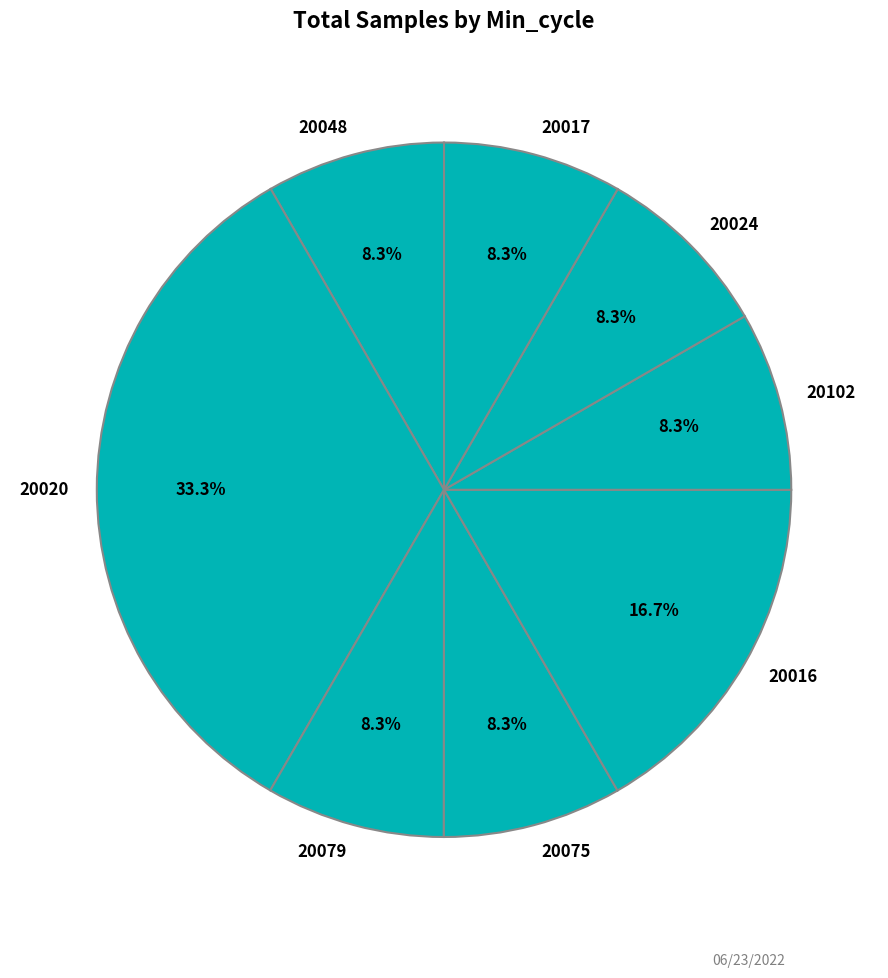

The 20017 slice represents 1% of the pie. True or false?

False